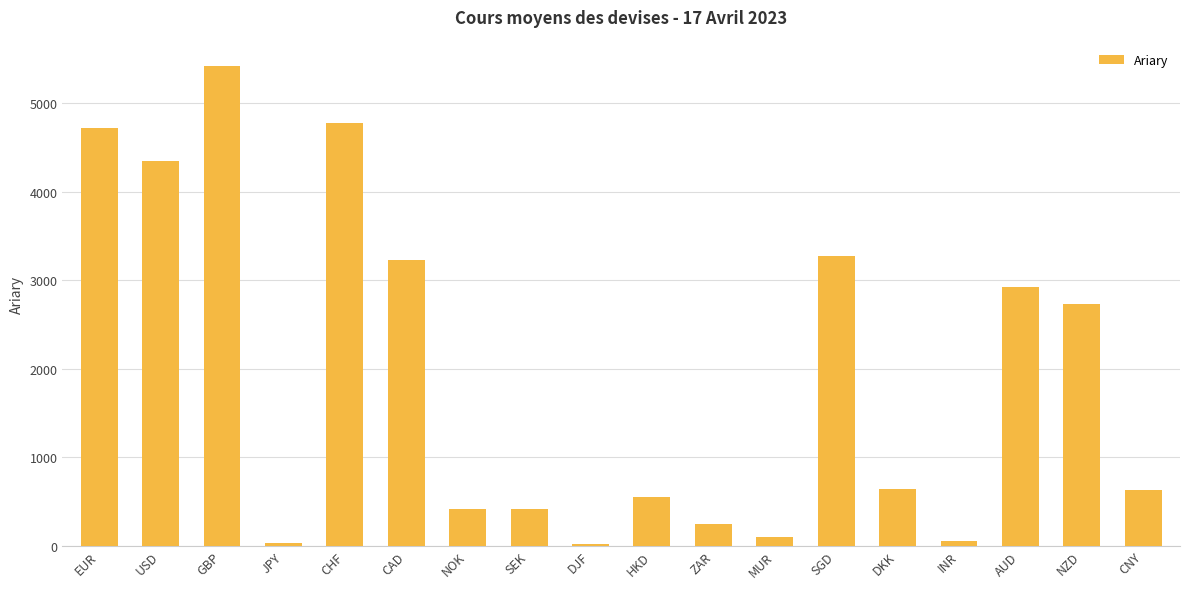

The value at SGD is 3272.5. True or false?

True